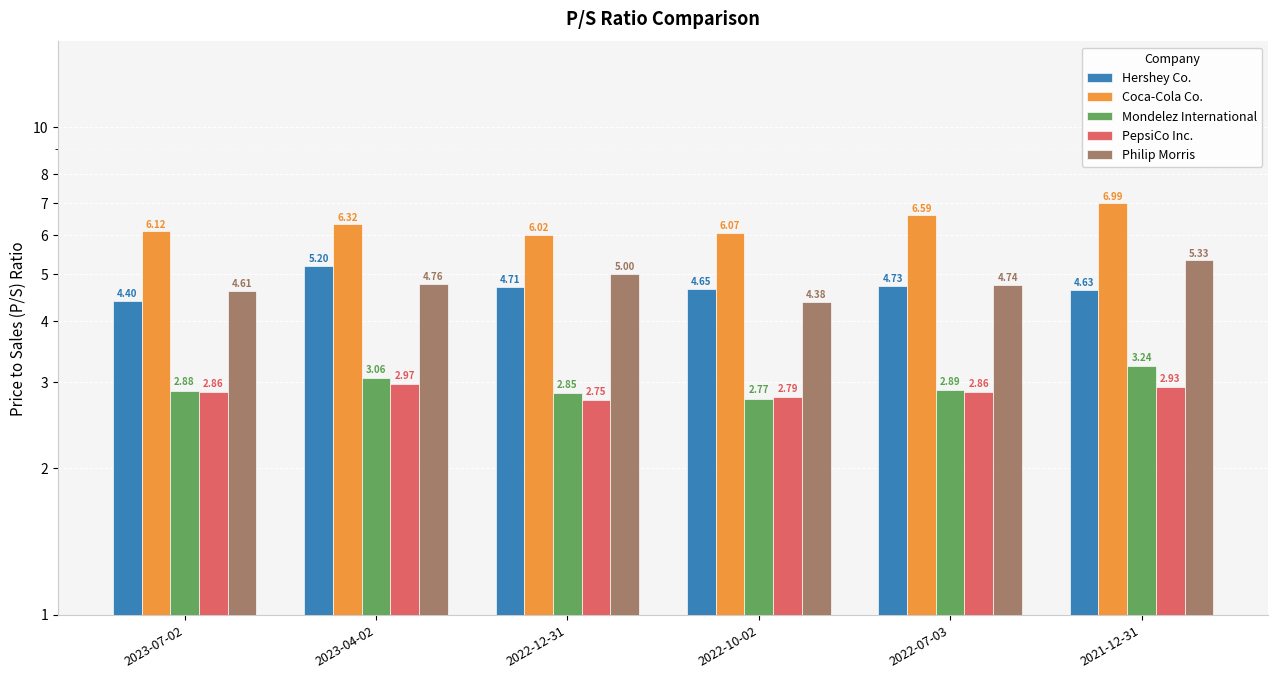

Which has a higher value, 2022-12-31 or 2021-12-31?

2022-12-31